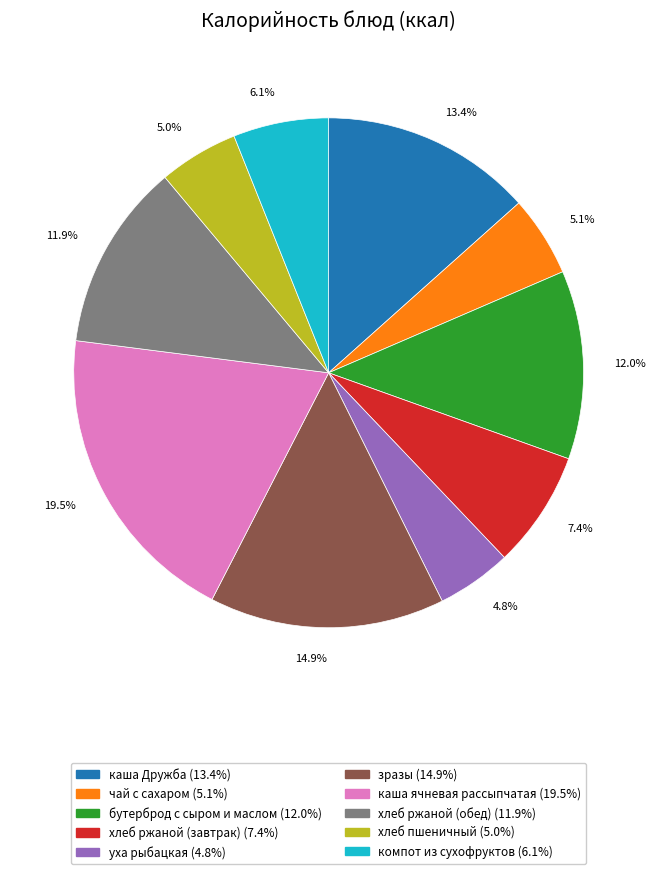

Approximately how many times larger is the value at 14.9% compared to 13.4%?

1.1